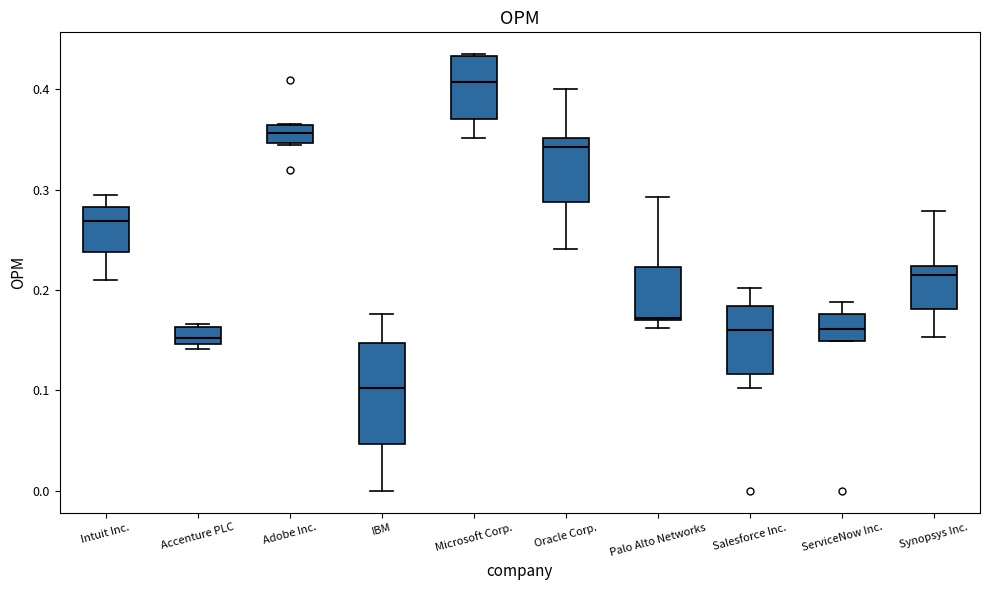

Reading left to right, transcribe this box plot: for each box, give where its median line is, the range the box spans, and where its two whiskers end, as read against the y-axis. The values are not printed on the chart, so give them approximately, as read against the axis.

Intuit Inc.: median 0.27, box 0.24 to 0.28, whiskers 0.21 to 0.29
Accenture PLC: median 0.15 (just above the box's lower edge), box 0.15 to 0.16, whiskers 0.14 to 0.17
Adobe Inc.: median 0.36 (inside the box), box 0.35 to 0.36, whiskers 0.34 to 0.37
IBM: median 0.10, box 0.05 to 0.15, whiskers 0.00 to 0.18
Microsoft Corp.: median 0.41, box 0.37 to 0.43, whiskers 0.35 to 0.43
Oracle Corp.: median 0.34, box 0.29 to 0.35, whiskers 0.24 to 0.40
Palo Alto Networks: median 0.17, box 0.17 to 0.22, whiskers 0.16 to 0.29
Salesforce Inc.: median 0.16, box 0.12 to 0.18, whiskers 0.10 to 0.20
ServiceNow Inc.: median 0.16, box 0.15 to 0.18, whiskers 0.15 to 0.19
Synopsys Inc.: median 0.21, box 0.18 to 0.22, whiskers 0.15 to 0.28